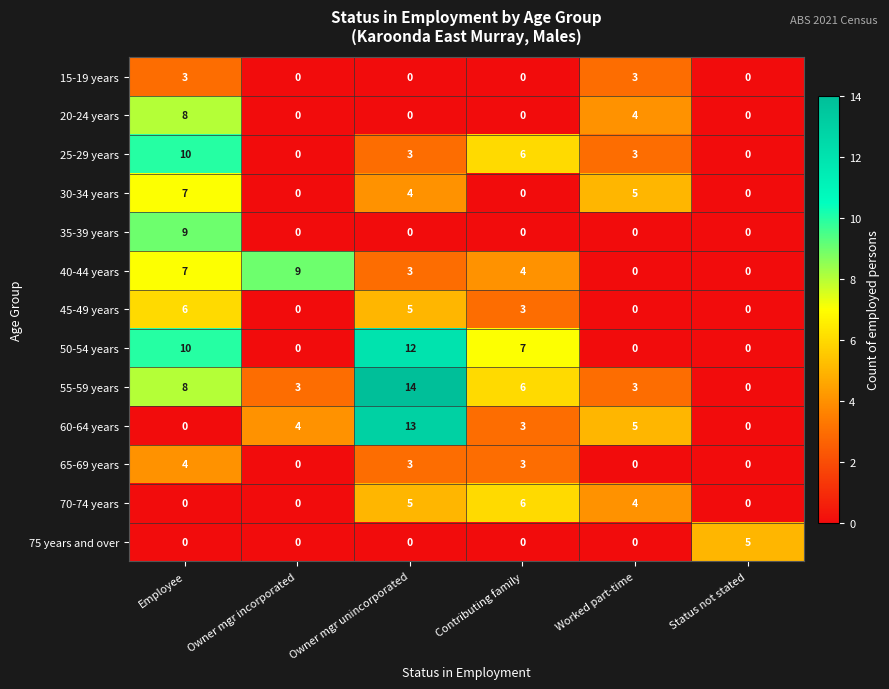

How many categories are shown in the chart?

6